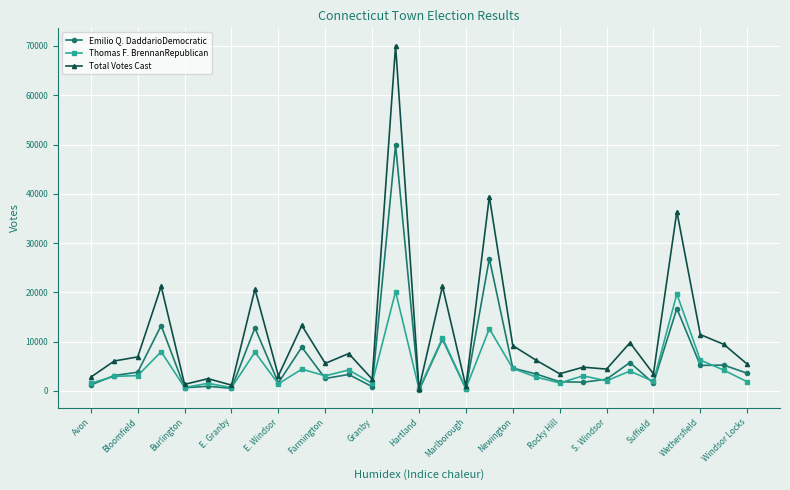

Which series has the largest range (max minus min)?

Total Votes Cast